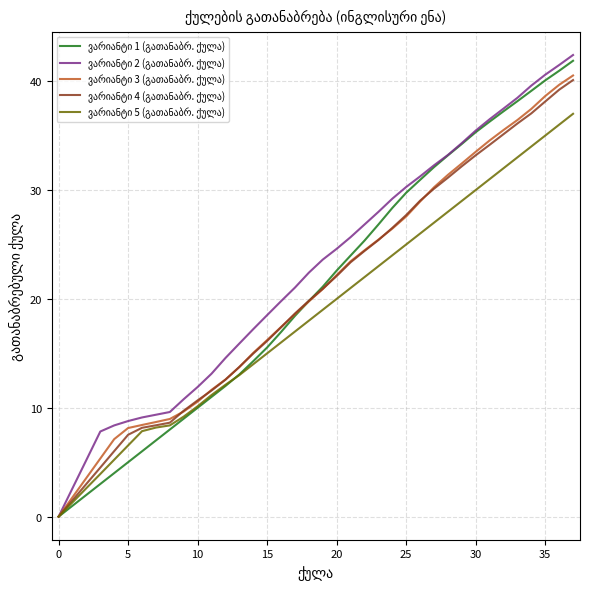

What is the difference between the highest and lowest values at 35?

5.6